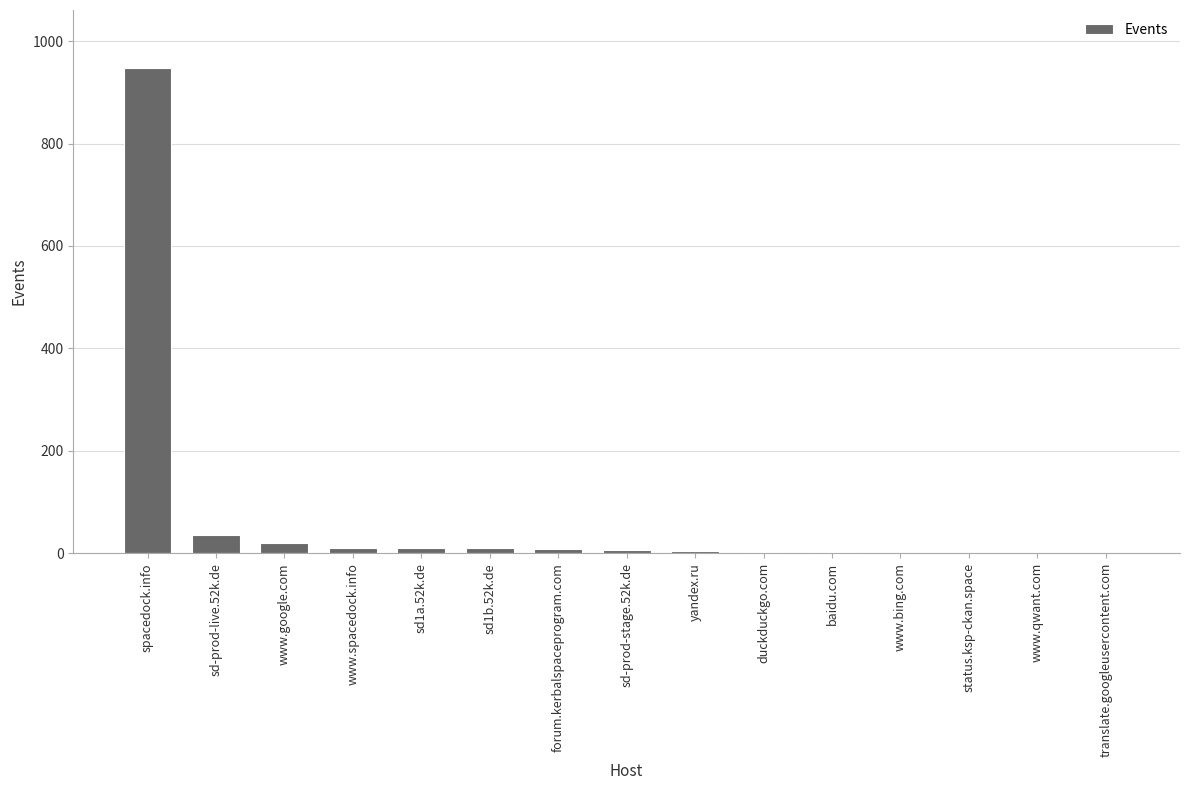

Which label corresponds to the largest value in the chart?

spacedock.info